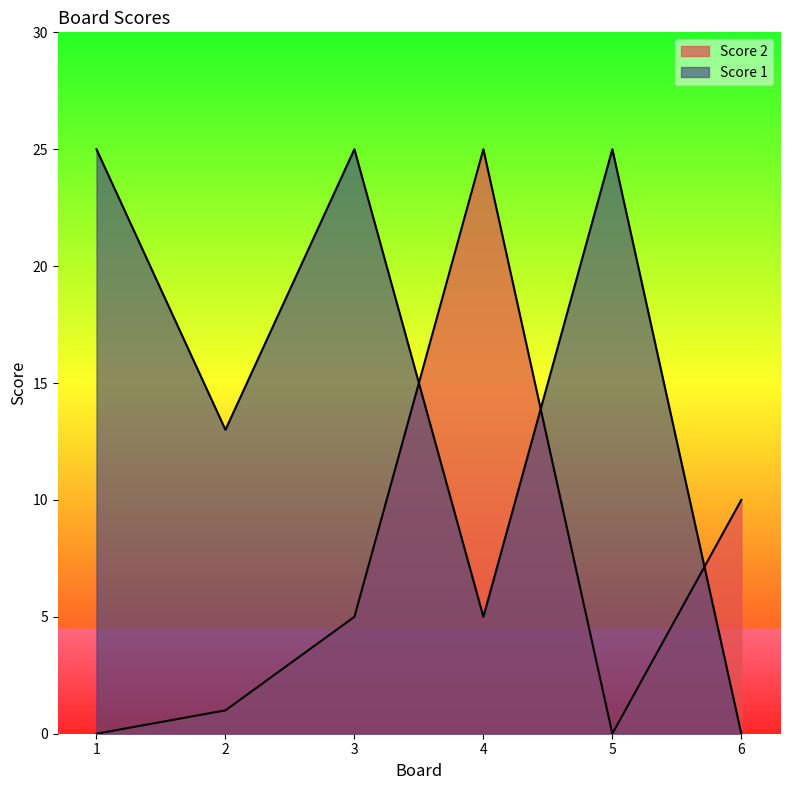

After their last crossing, which series has the higher values: Score 2 or Score 1?

Score 2